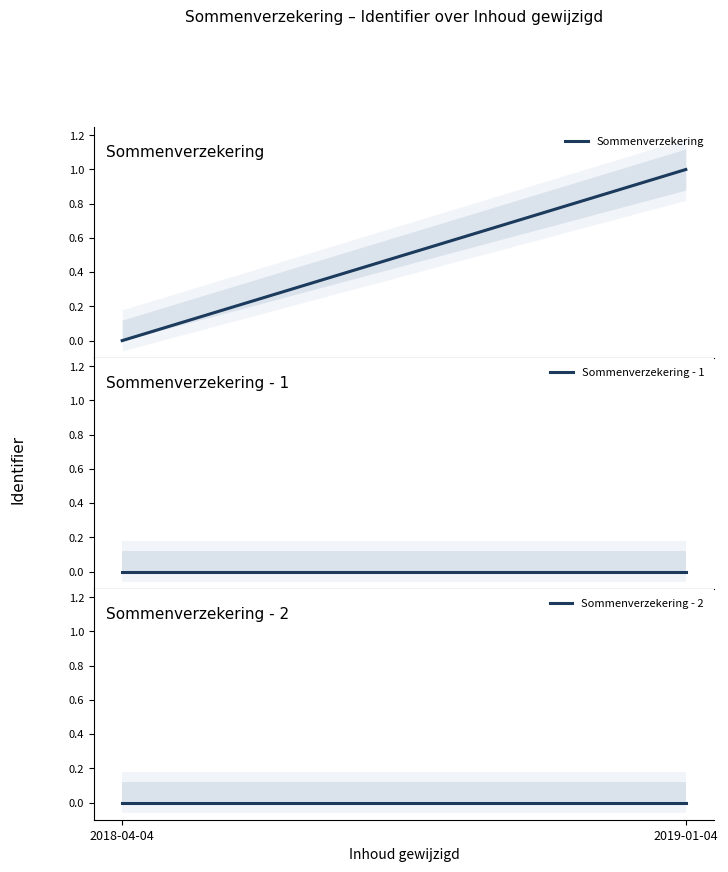

Which has a higher value, 2019-01-04 or 2018-04-04?

2019-01-04